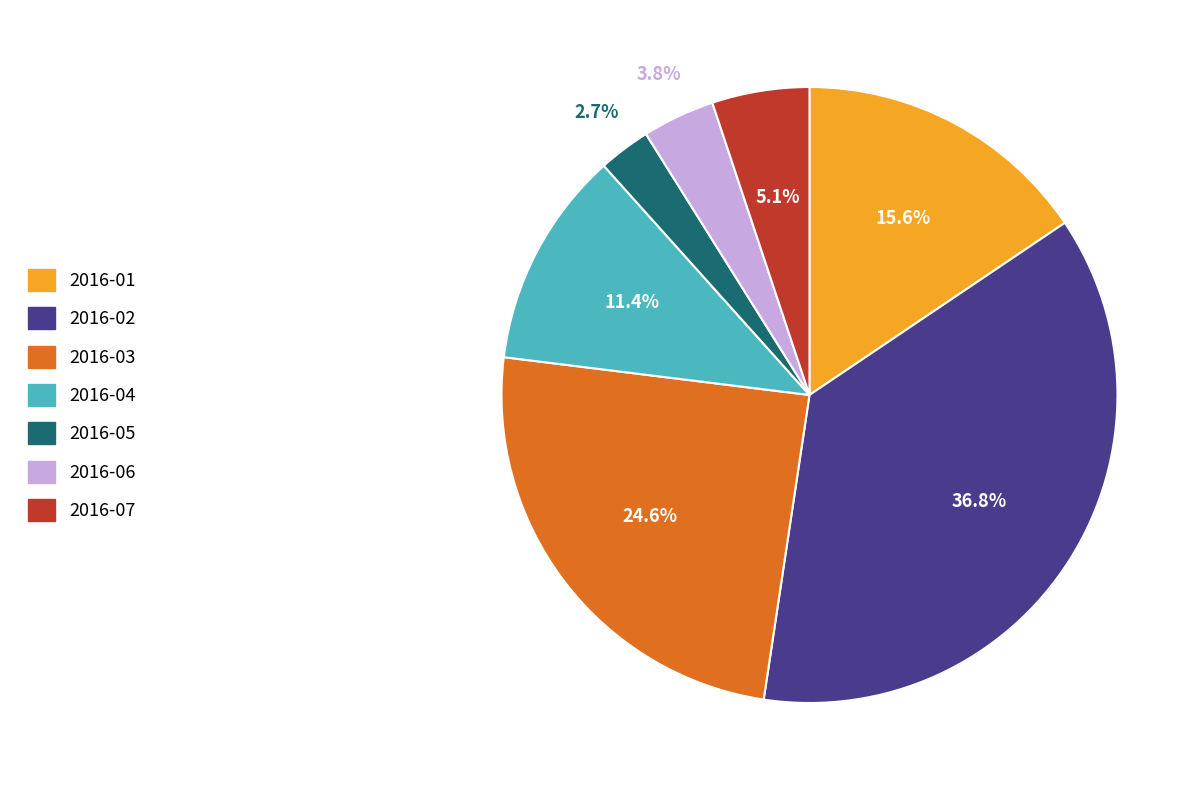

Which slice is the largest?

2016-02